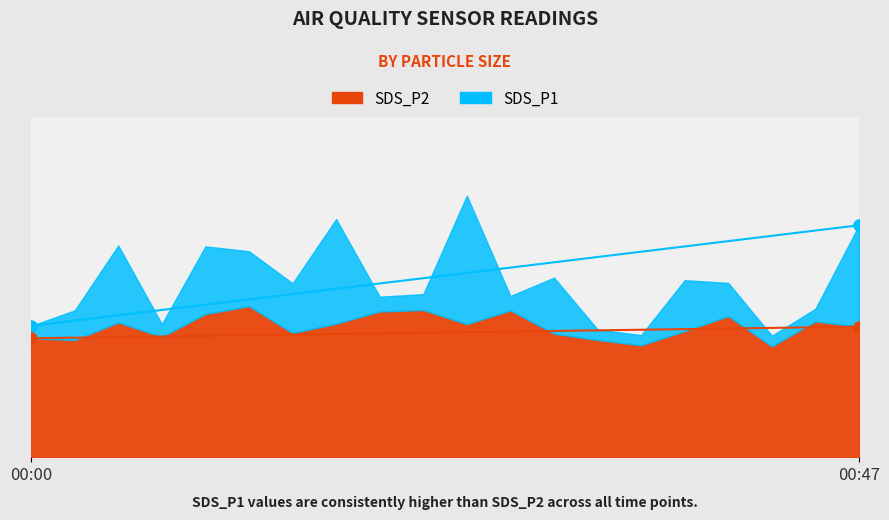

At which category does SDS_P2 reach its first local valley?

00:03